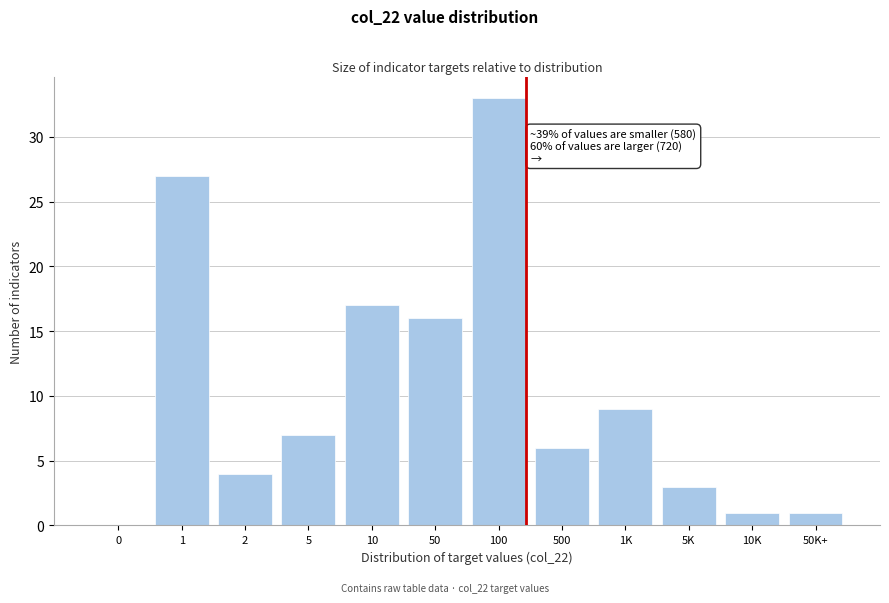

Reading left to right, extract all data points from this chart.

0=0	1=27	2=4	5=7	10=17	50=16	100=33	500=6	1K=9	5K=3	10K=1	50K+=1